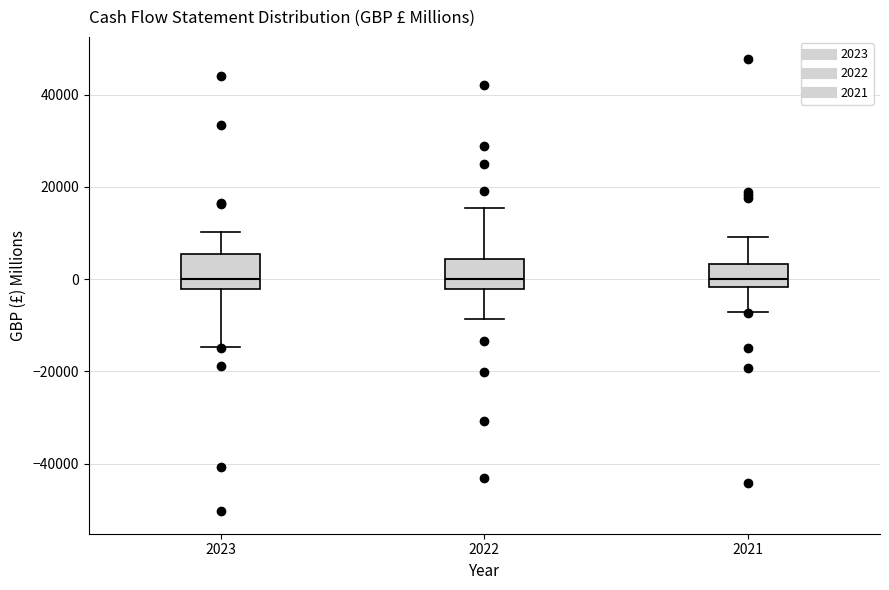

Where does the lower whisker of the box at x = 2021 end on the y-axis? The values are not printed on the chart, so give them approximately, as read against the axis.

-8000